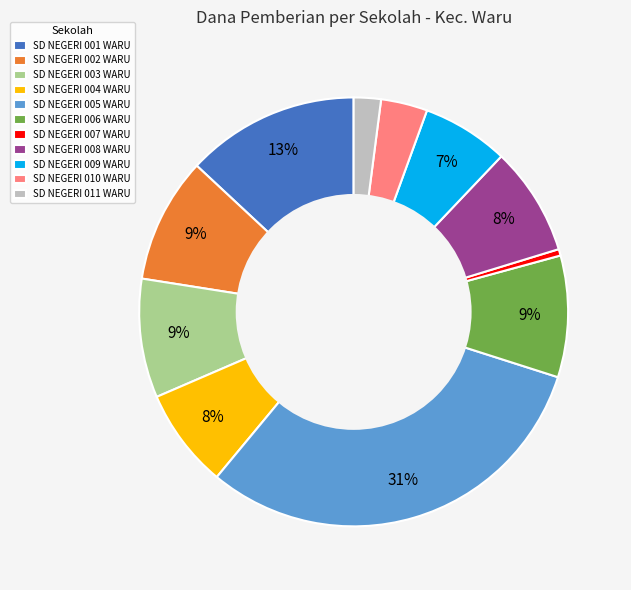

Which category has the smallest portion of the pie?

SD NEGERI 007 WARU